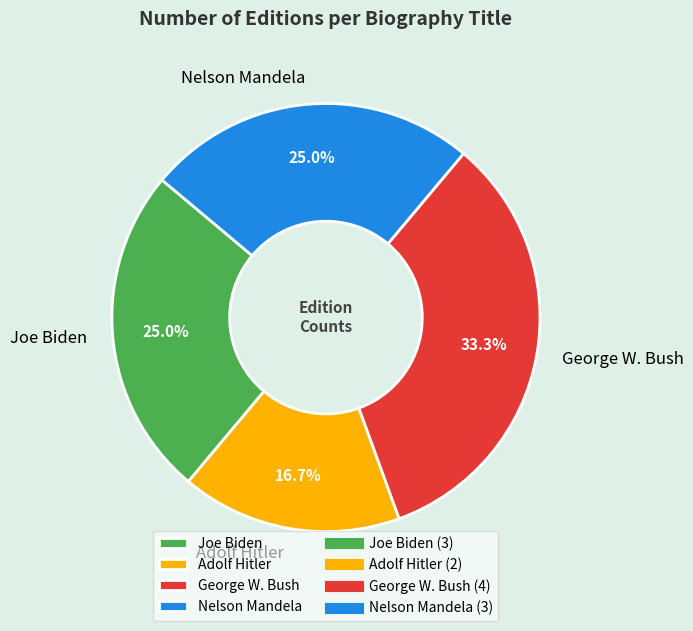

To the nearest percent, what is the average slice percentage?

25%